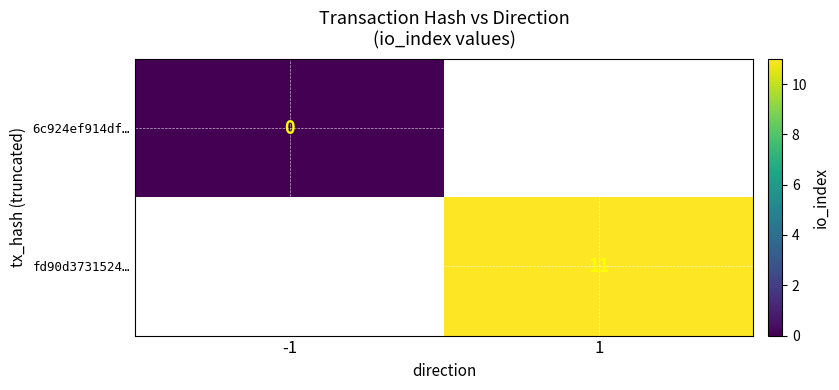

Between -1 and 1, which is larger?

1